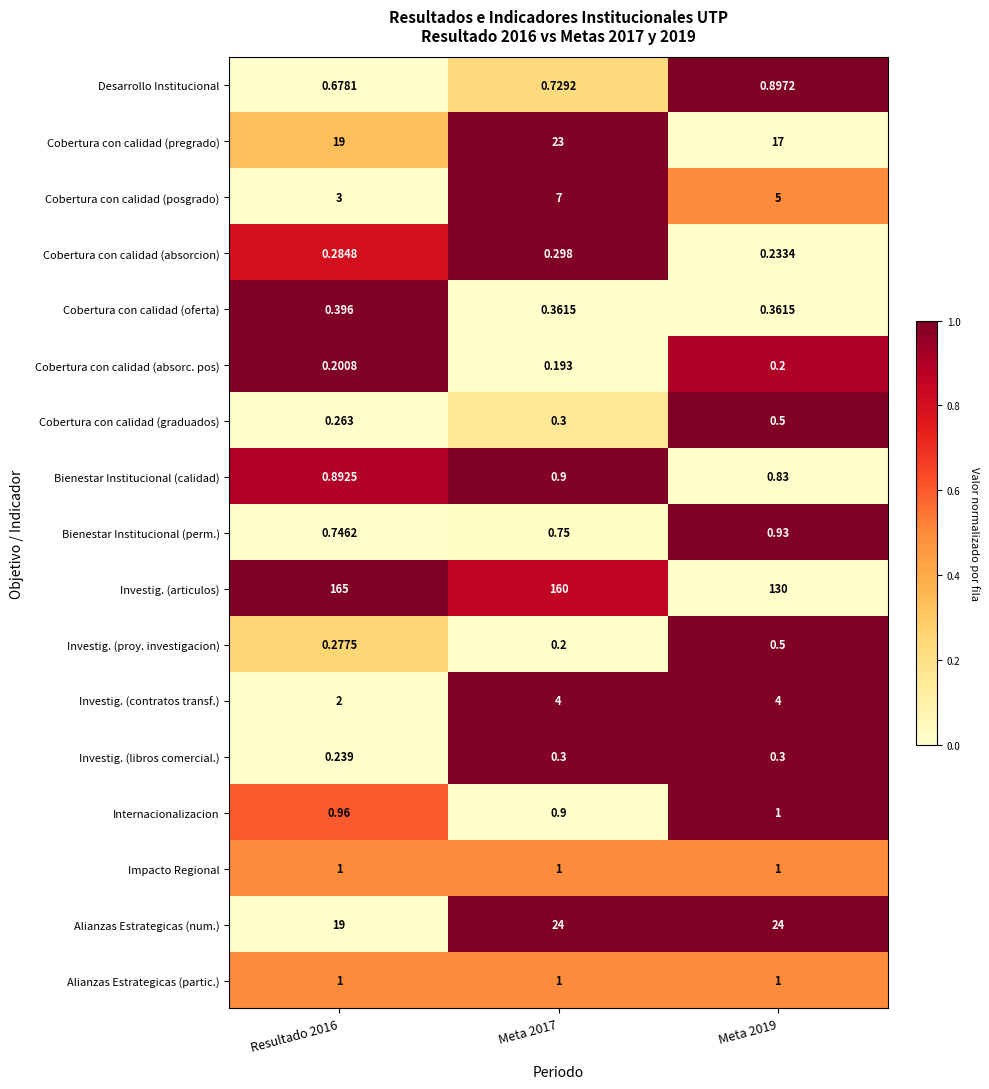

Between Meta 2017 and Meta 2019, which series saw the biggest shift?

Investig. (articulos)